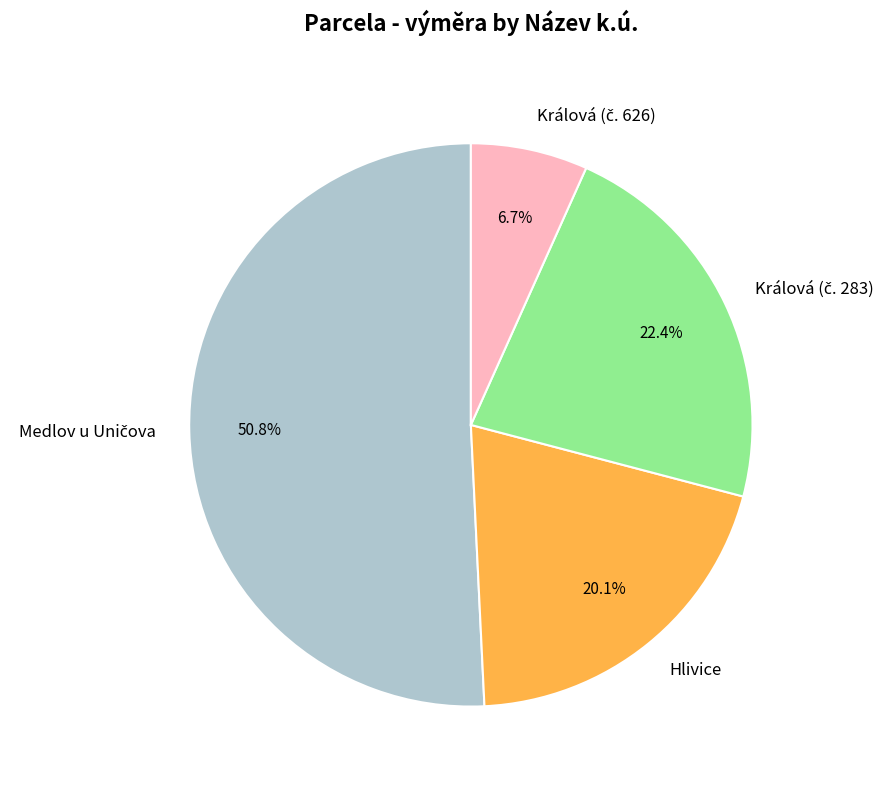

Does Hlivice account for over 50% of the chart?

No